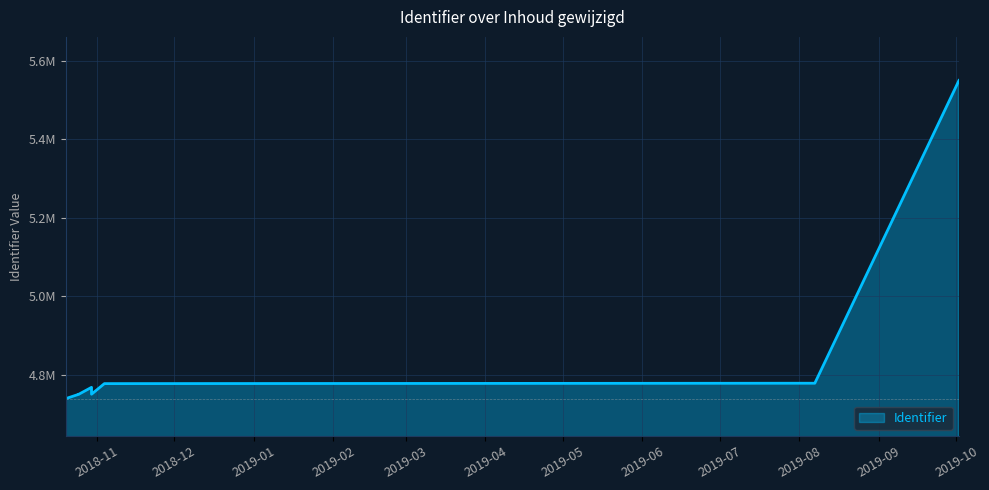

What is the sum of all values?

38862564